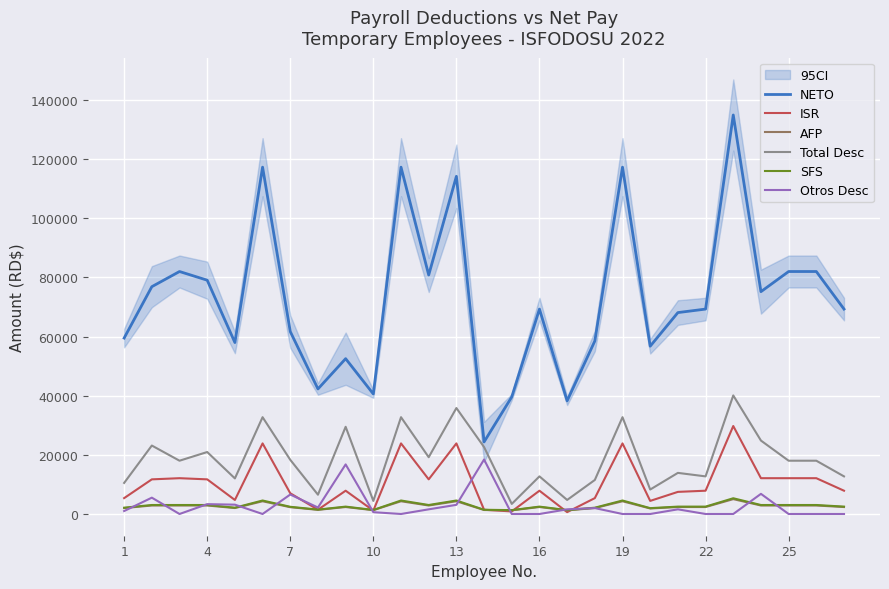

What is the minimum value for NETO?

24372.0